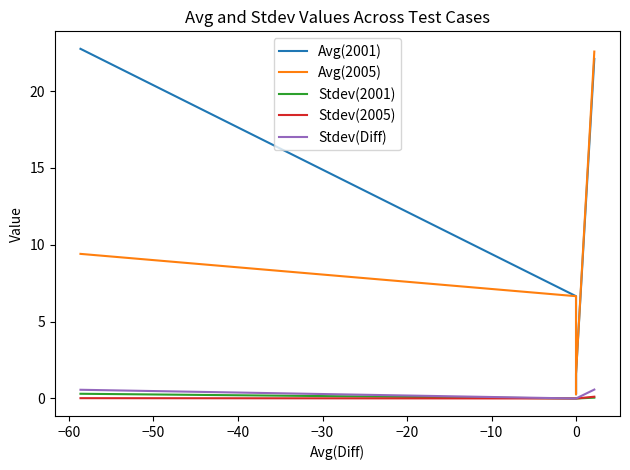

True or false: Stdev(2005) and Avg(2001) intersect in this chart.

False